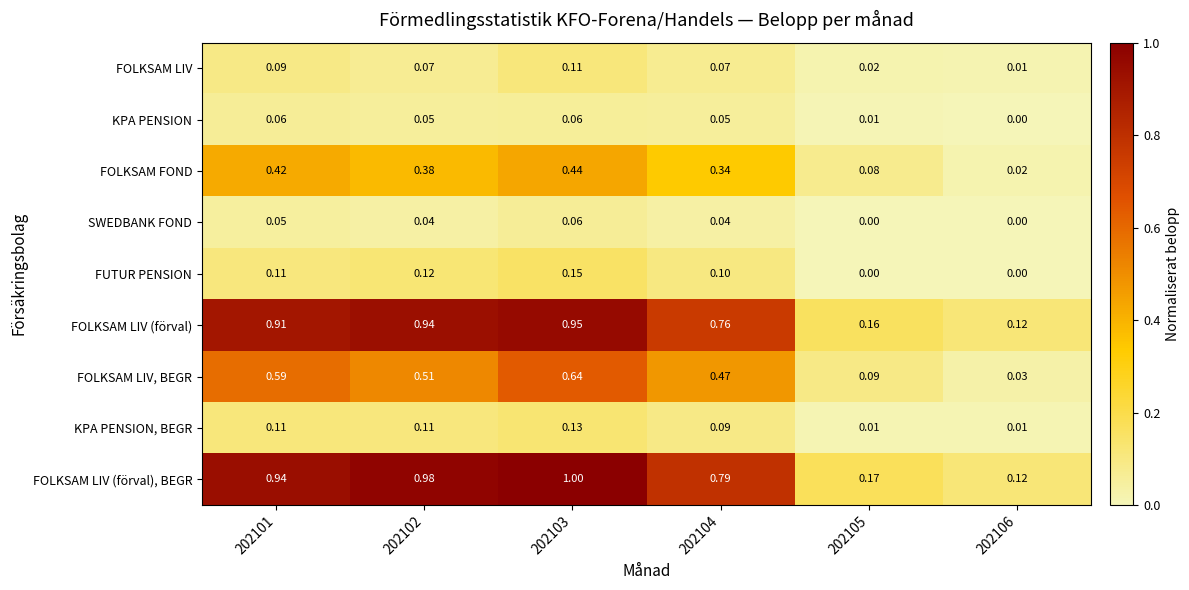

Between 202102 and 202105, which series saw the biggest shift?

FOLKSAM LIV (förval), BEGR